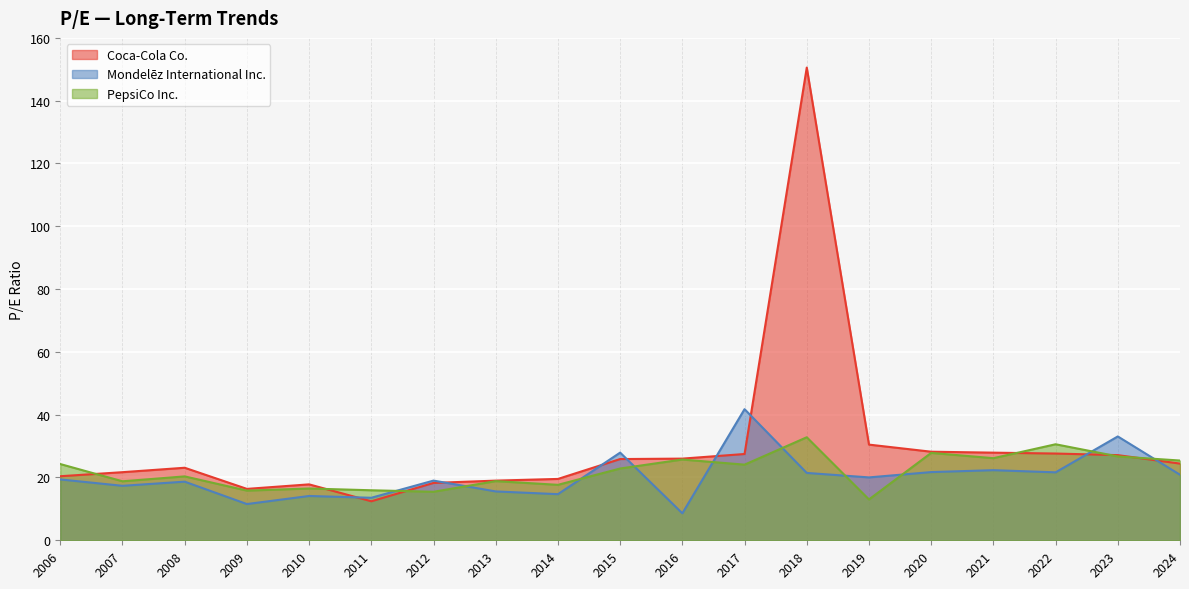

Is it true that Mondelēz International Inc. equals 32.3 at 2008?

False